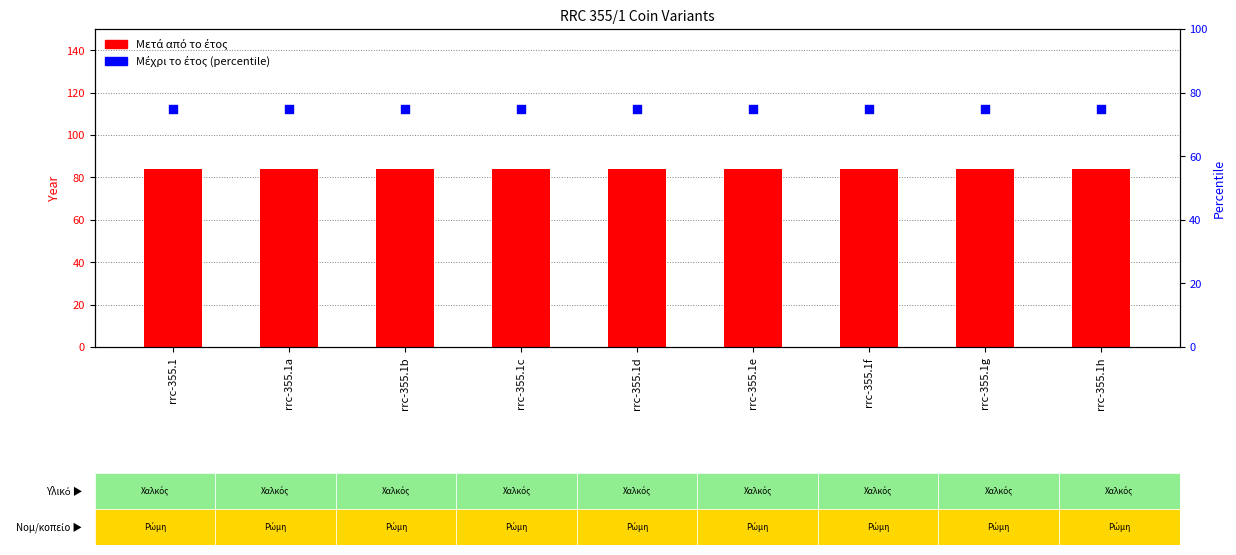

Which series reaches the maximum Y coordinate?

Μετά από το έτος